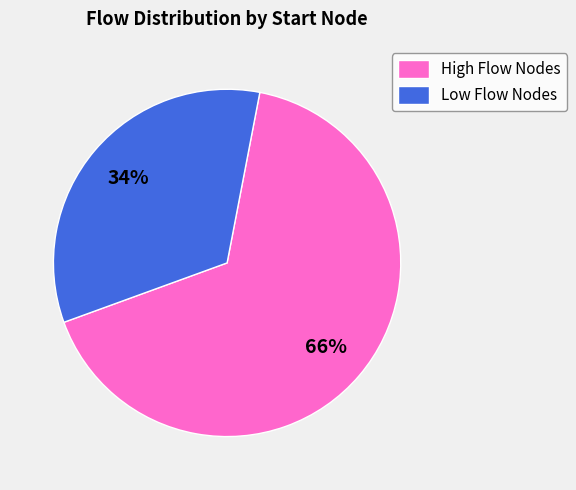

Do High Flow Nodes and Low Flow Nodes together represent more than half of the pie?

Yes